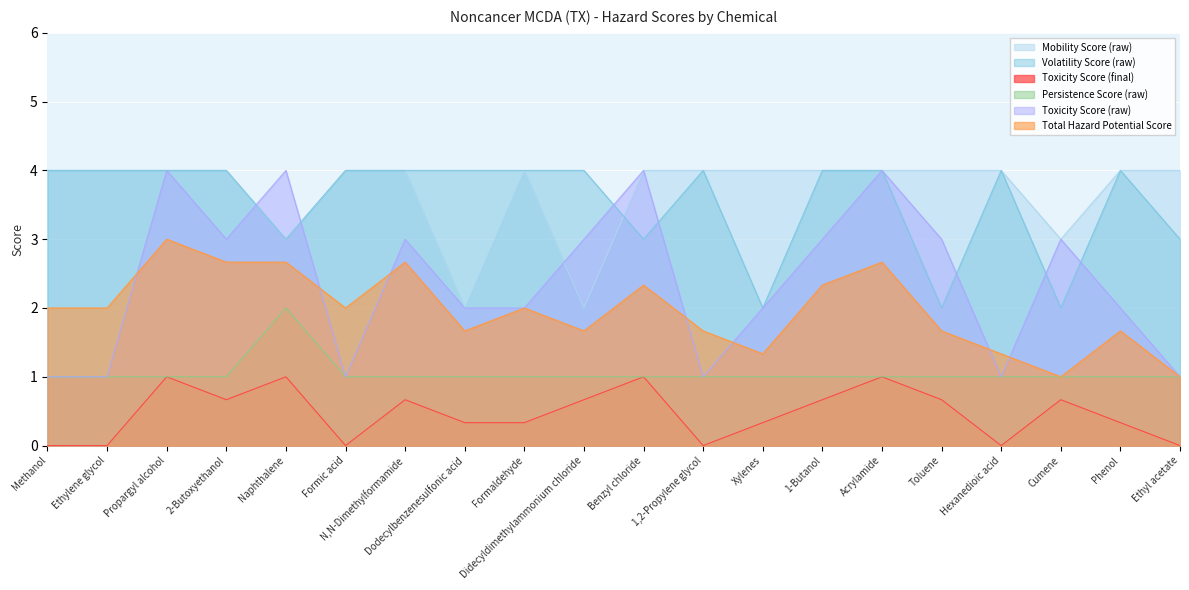

What is the sum of all Toxicity Score (final) values?

9.3